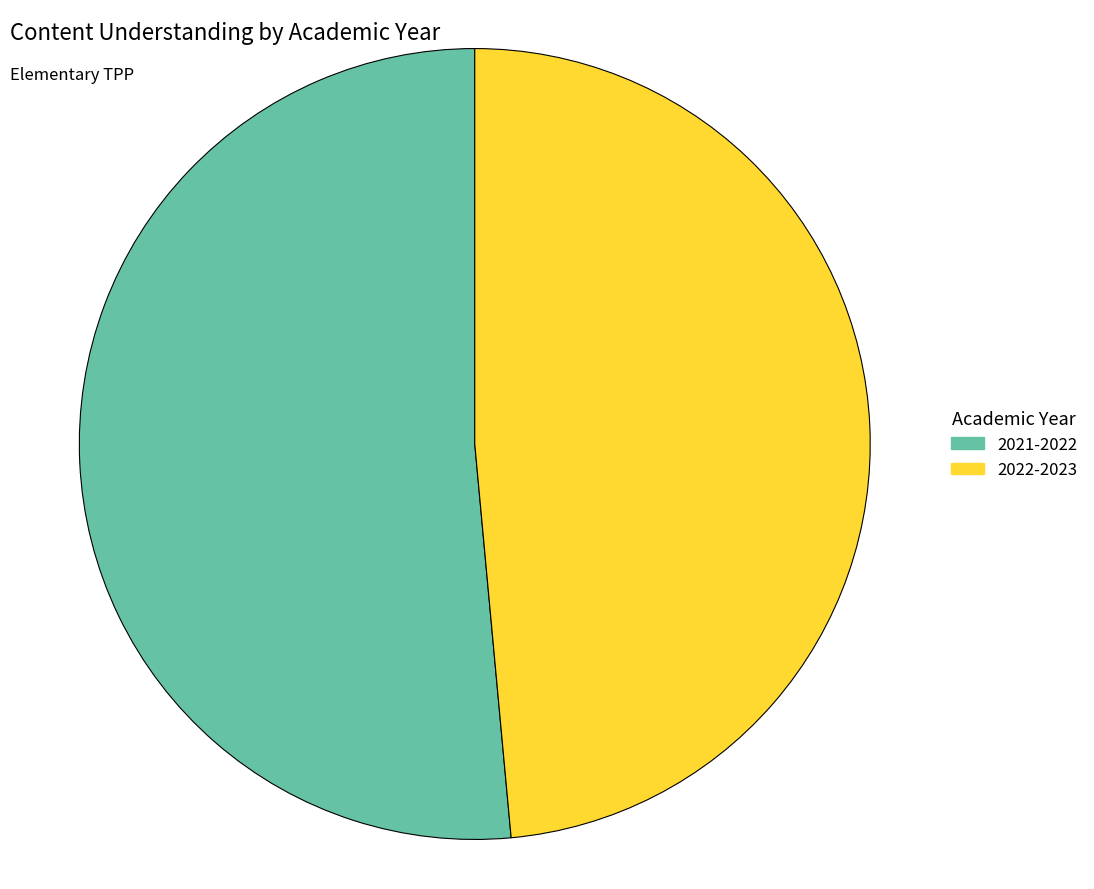

What is the smallest slice in the pie chart?

2022-2023